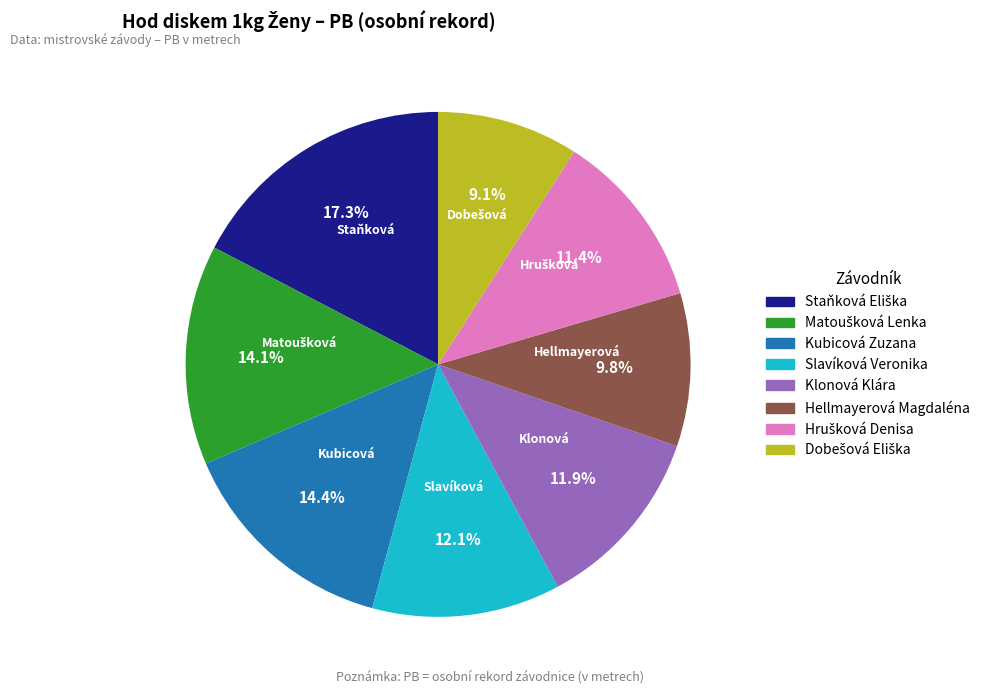

To the nearest percent, what is the average slice percentage?

12%